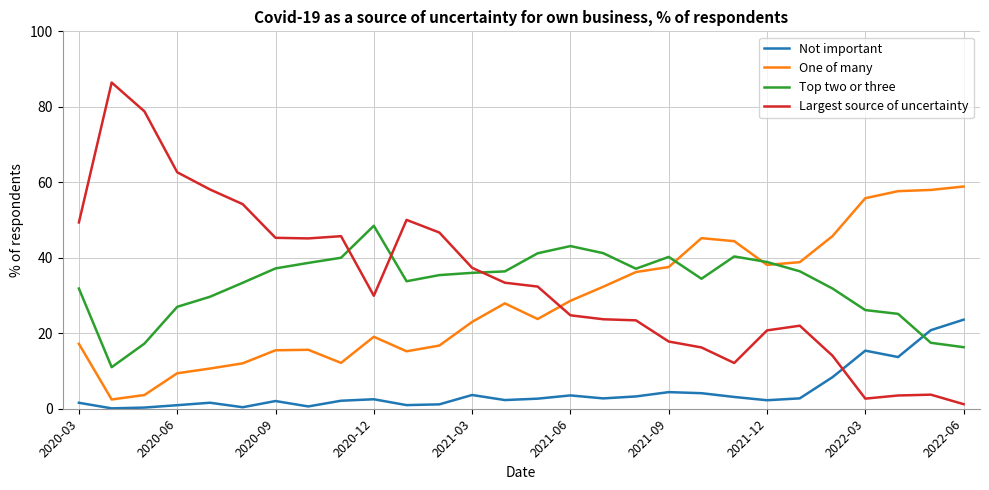

Which series has the widest spread of values?

Largest source of uncertainty